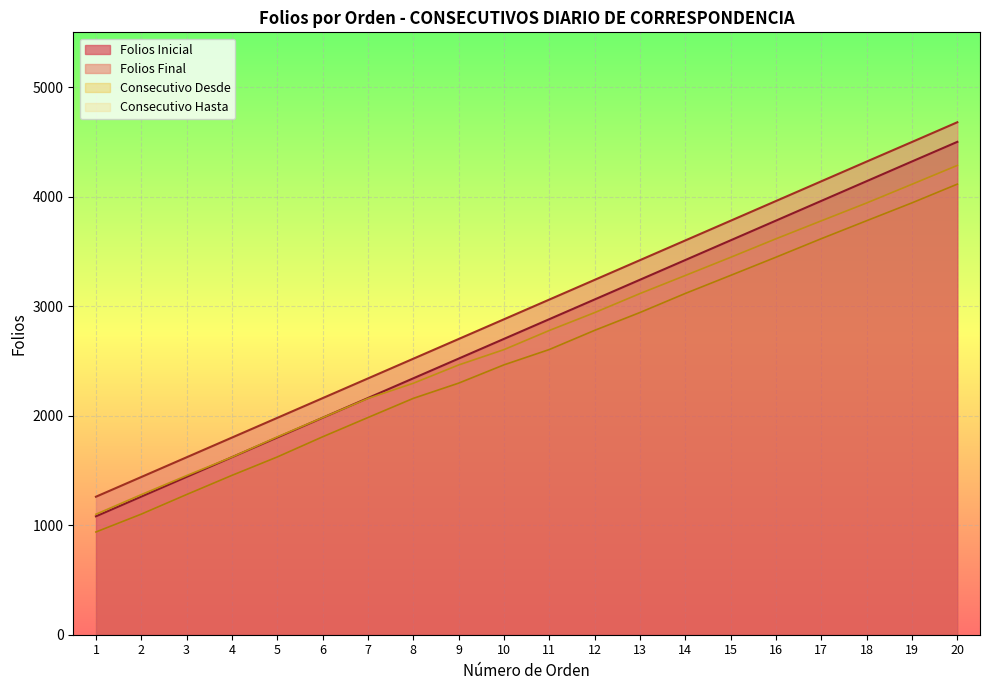

List the labels in order of Folios Inicial value, smallest first.

1, 2, 3, 4, 5, 6, 7, 8, 9, 10, 11, 12, 13, 14, 15, 16, 17, 18, 19, 20